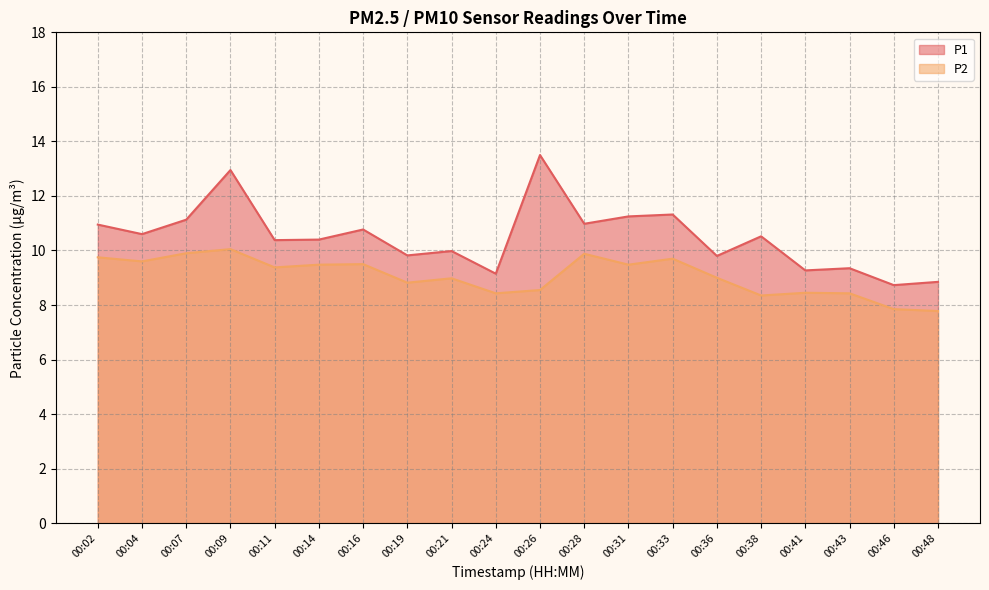

Which series has the widest spread of values?

P1